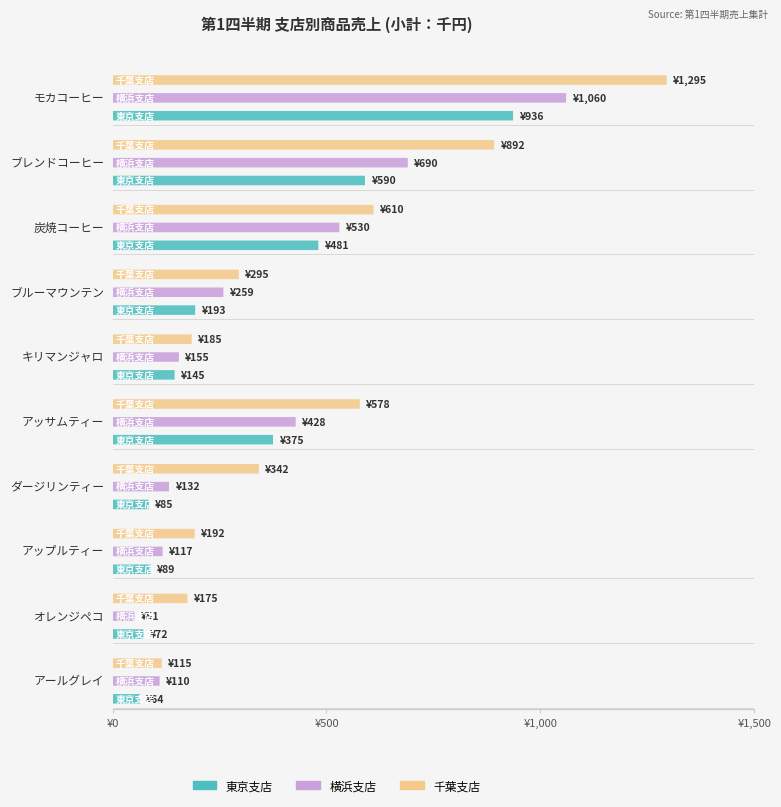

How many values in the 横浜支店 series are below 259?

5